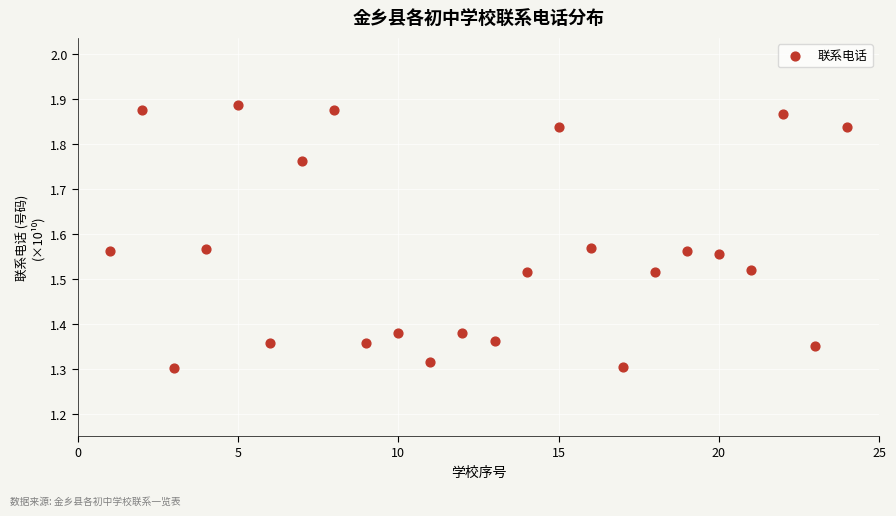

What is the range of X values (max minus min)?

23.0